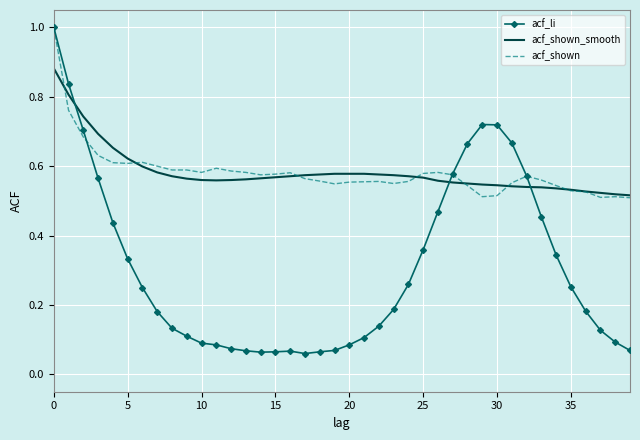

Count the number of data series in this chart.

3